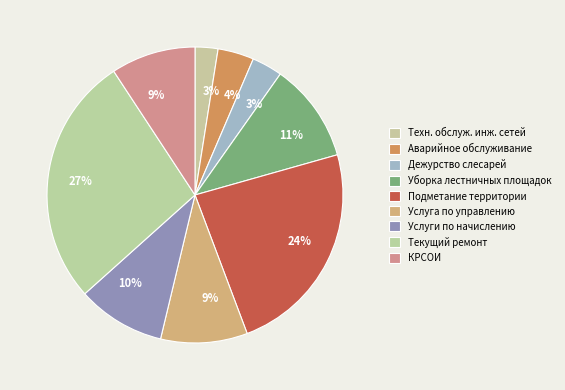

To the nearest percent, what is the combined percentage of КРСОИ and Аварийное обслуживание?

13%